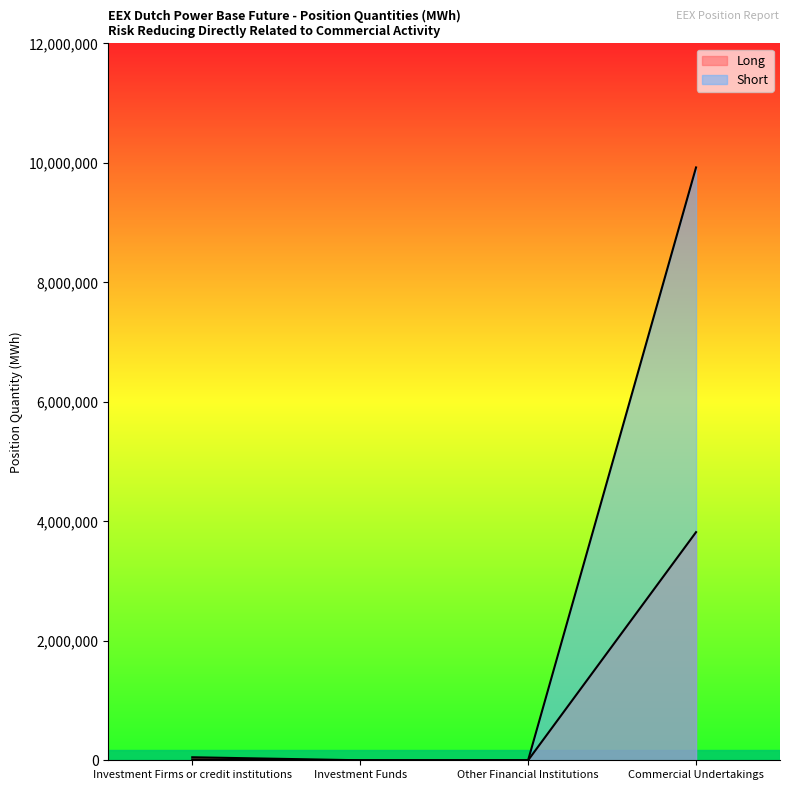

What is the label of the 3rd point from the right?

Investment Funds